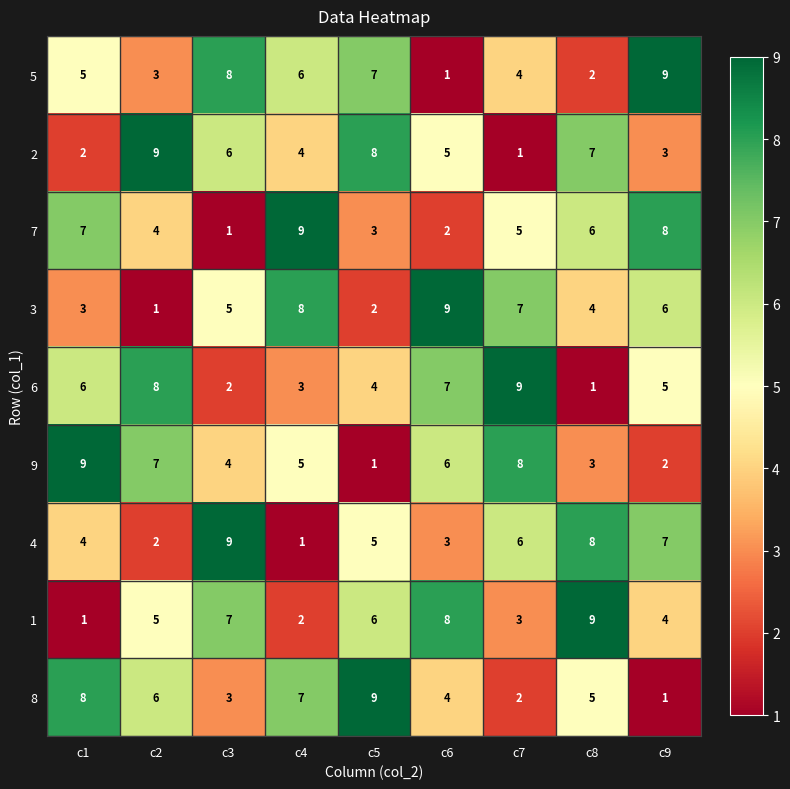

What is the maximum value shown in the chart?

9